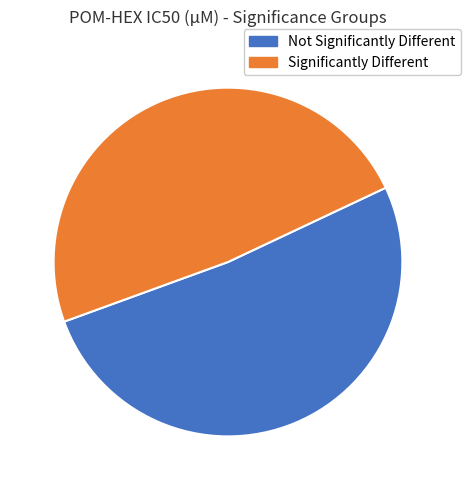

Does Not Significantly Different represent more than half of the total?

Yes